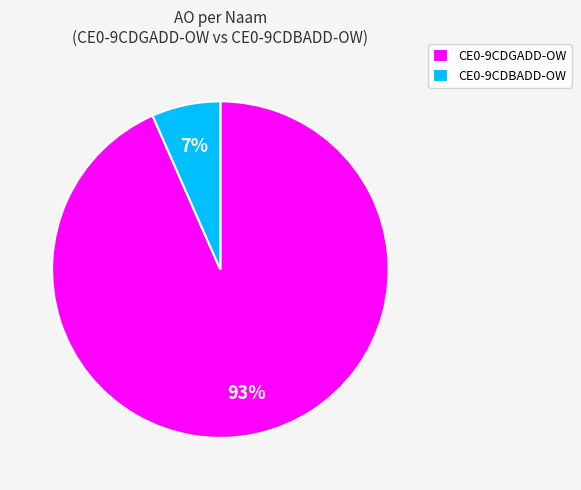

To the nearest percent, what is the average slice percentage?

50%